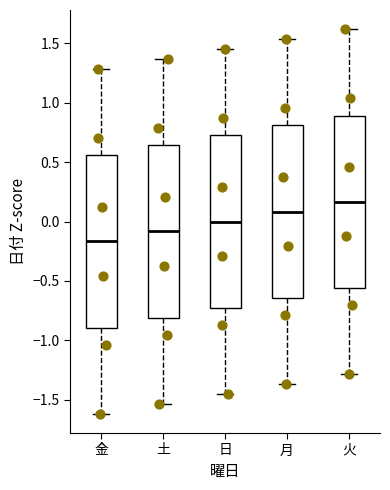

Reading left to right, read every box against the y-axis: the position of its median line, the range the box covers, and the ends of its whiskers. The values are not printed on the chart, so give them approximately, as read against the axis.

金: median -0.15, box -0.90 to 0.55, whiskers -1.60 to 1.30
土: median -0.10, box -0.80 to 0.65, whiskers -1.55 to 1.35
日: median 0.00, box -0.75 to 0.75, whiskers -1.45 to 1.45
月: median 0.10, box -0.65 to 0.80, whiskers -1.35 to 1.55
火: median 0.15, box -0.55 to 0.90, whiskers -1.30 to 1.60